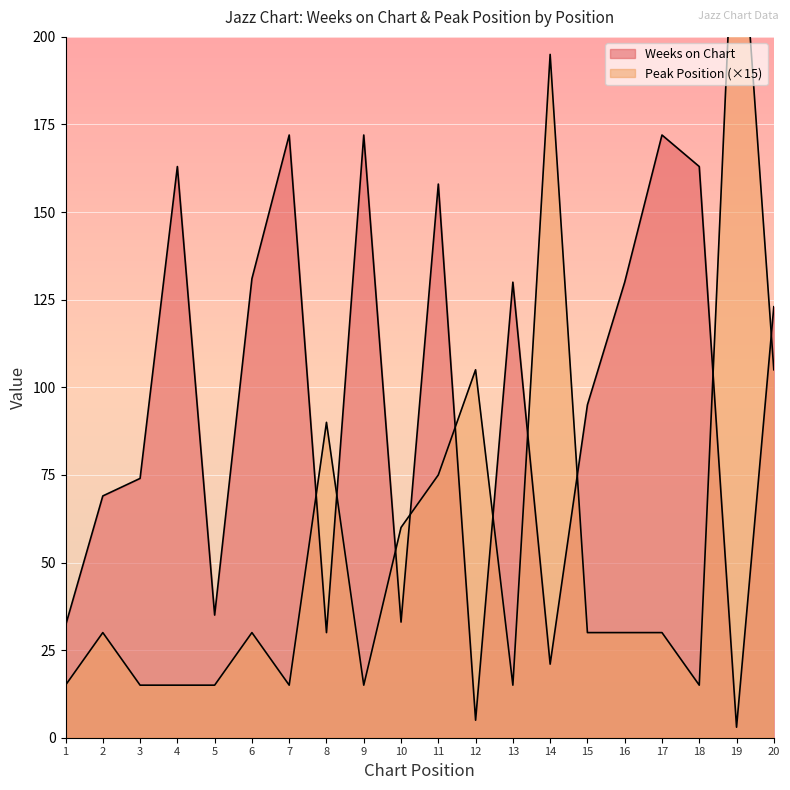

Rank the series at 5 from highest to lowest value.

Weeks on Chart, Peak Position